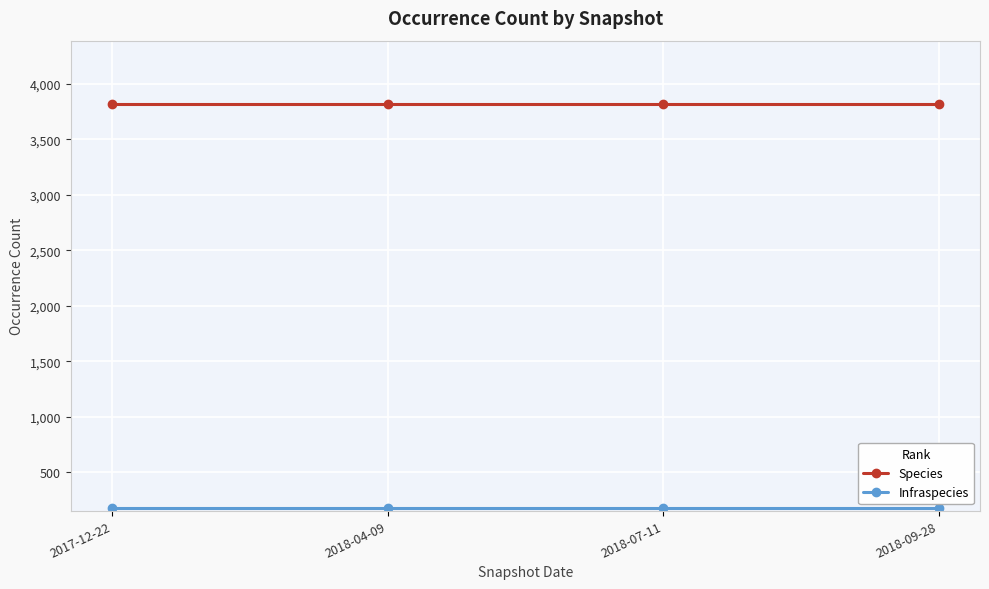

What is the label of the 3rd point from the right?

2018-04-09